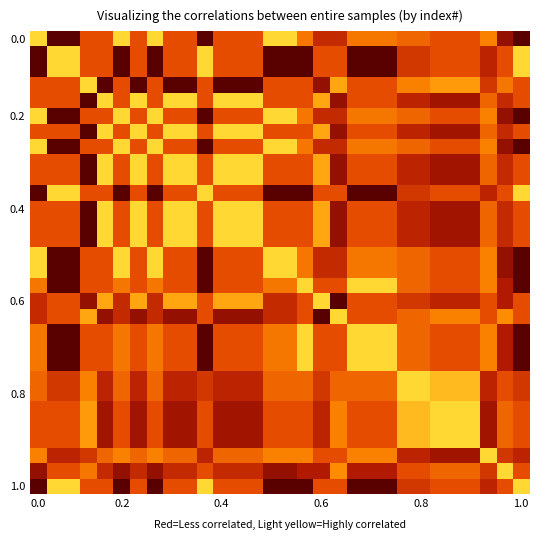

What is the greatest value displayed?

1.0